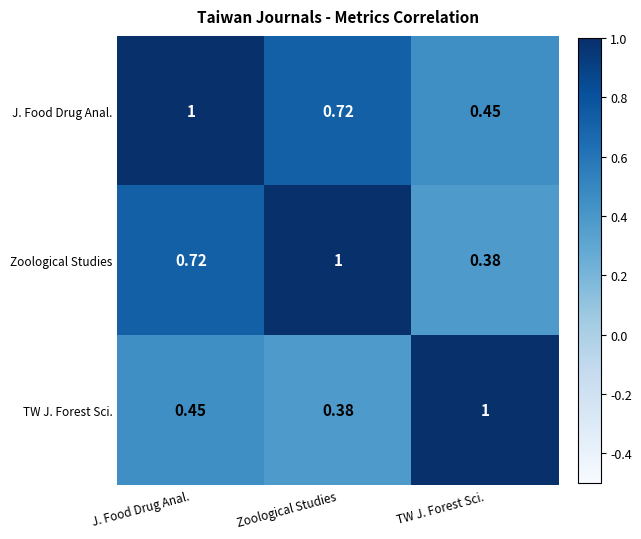

Where is J. Food Drug Anal. nearest to the value 0?

TW J. Forest Sci.